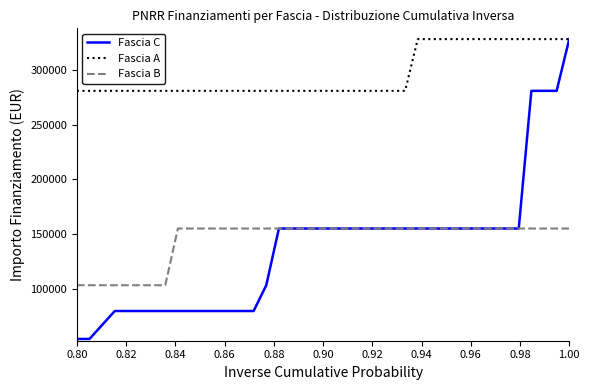

True or false: Fascia B and Fascia A cross at least once.

False